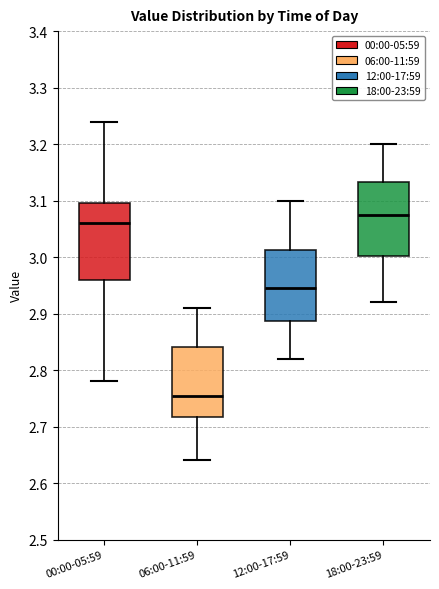

Which box has the highest median line?

18:00-23:59